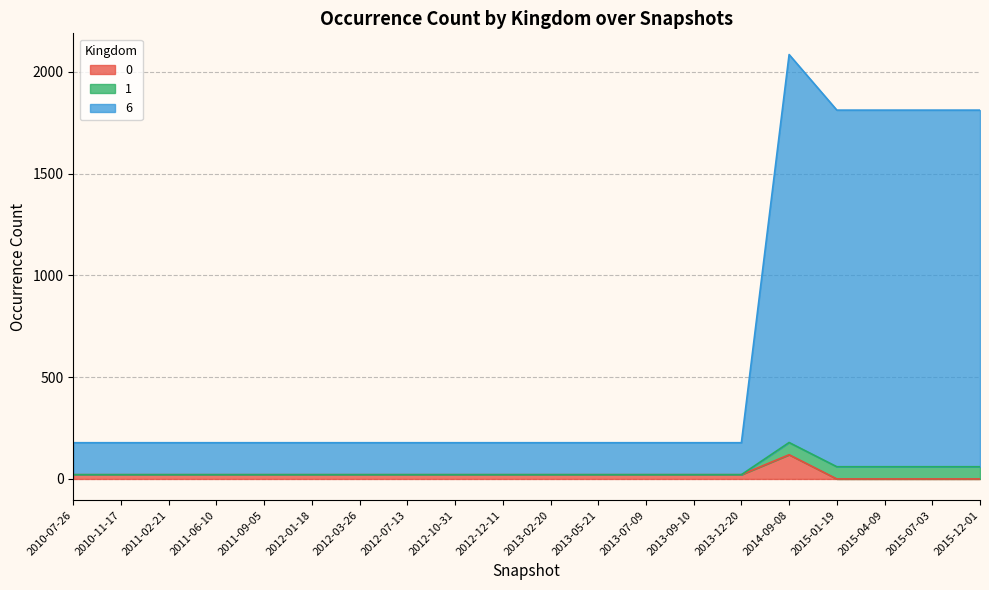

How many lines are shown in the chart?

3